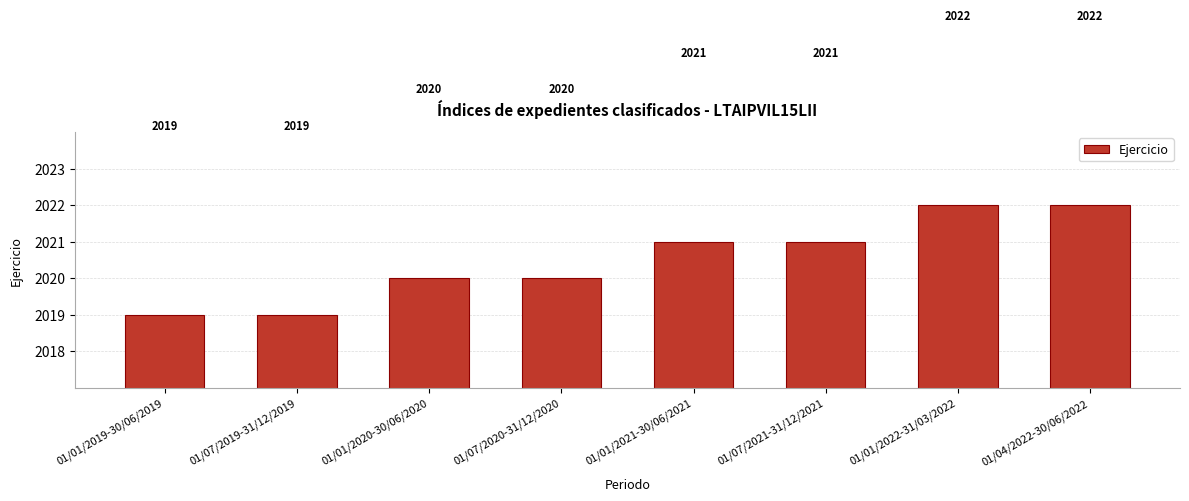

Between 01/01/2021-30/06/2021 and 01/04/2022-30/06/2022, which is larger?

01/04/2022-30/06/2022